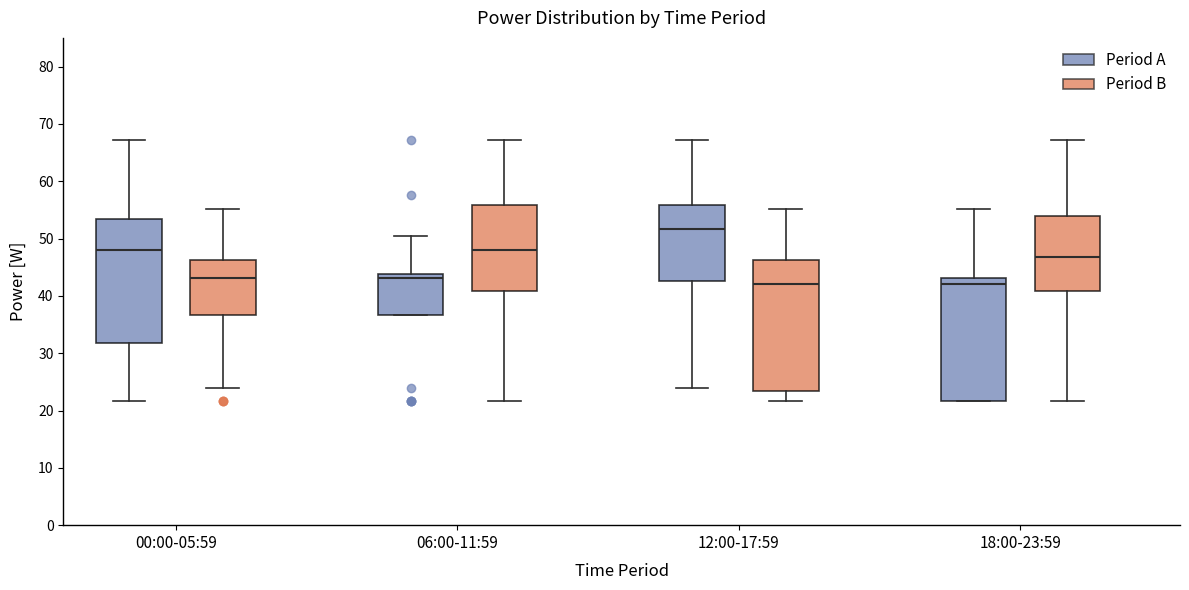

Which box has the highest median line?

12:00-17:59 (Period A)